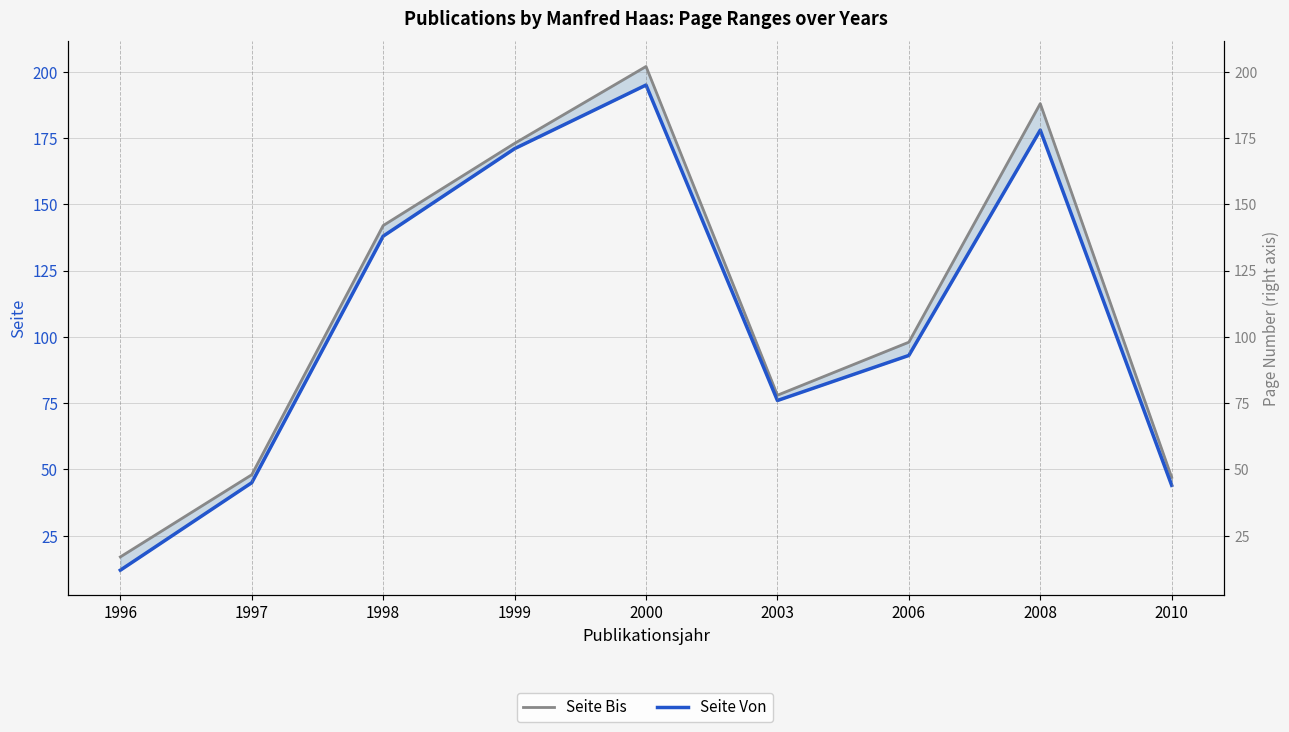

What is the value of the Seite Von point at the 9th from the left?

44